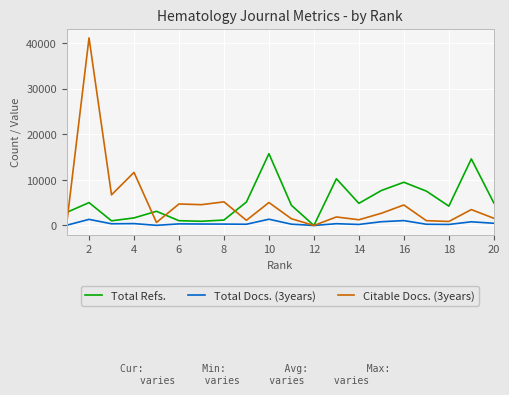

True or false: Citable Docs. (3years) and Total Refs. intersect in this chart.

True